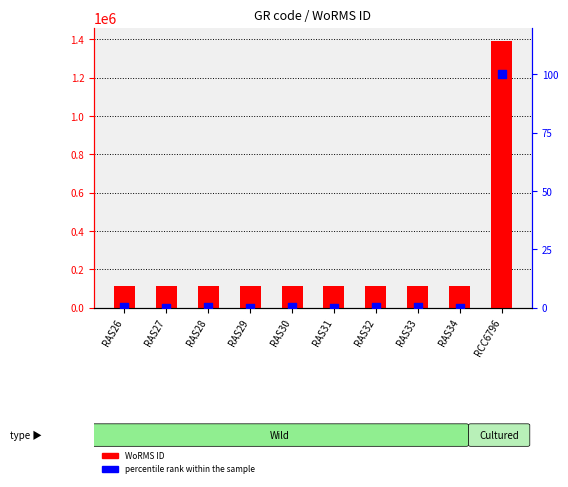

Which series contains the lowest Y value?

percentile rank within the sample